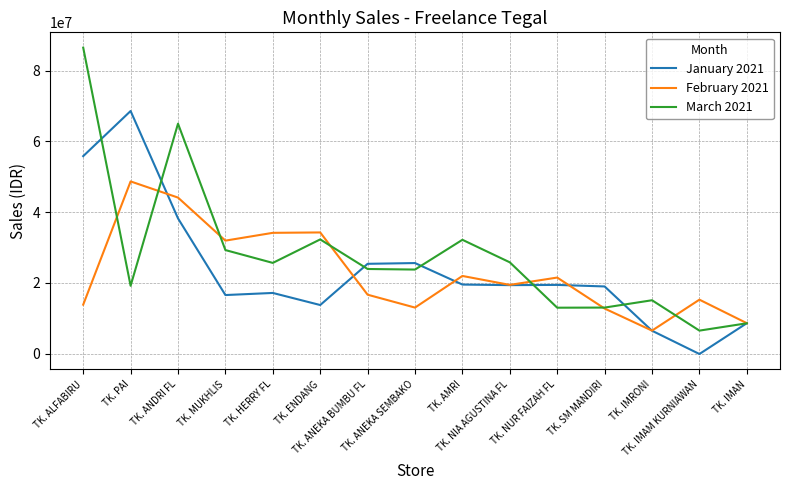

Which series has the widest spread of values?

March 2021